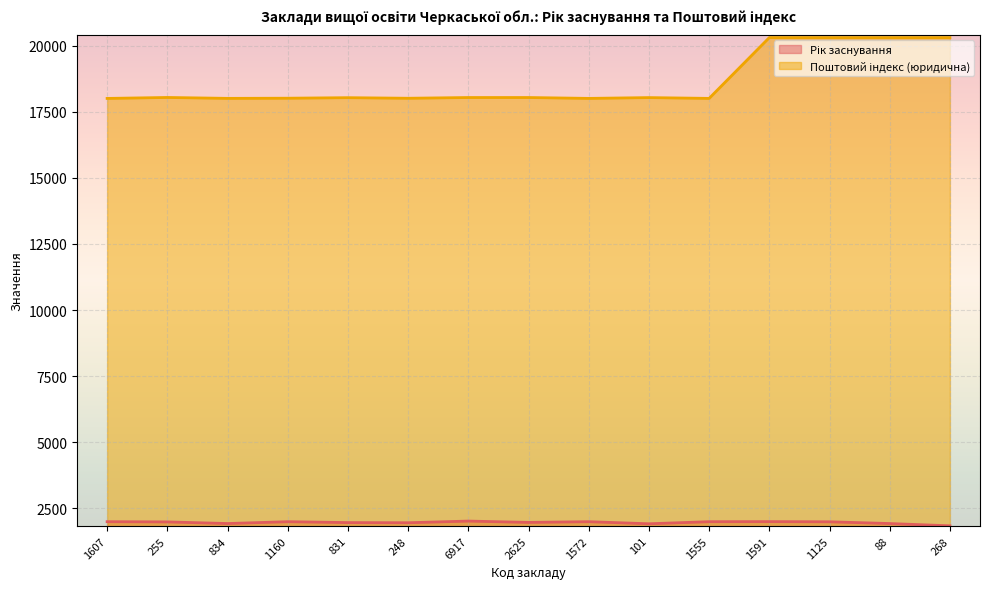

What is the sum of the Поштовий індекс (юридична) values at 1607 and 1591?

38300